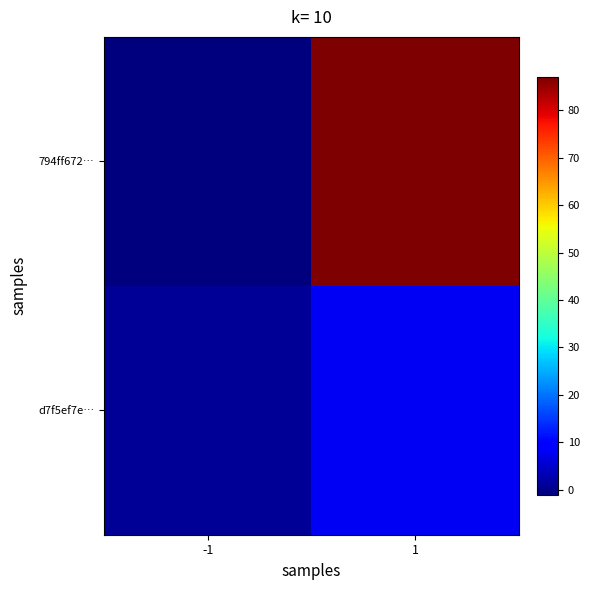

Which series changed the most between -1 and 1?

794ff672…